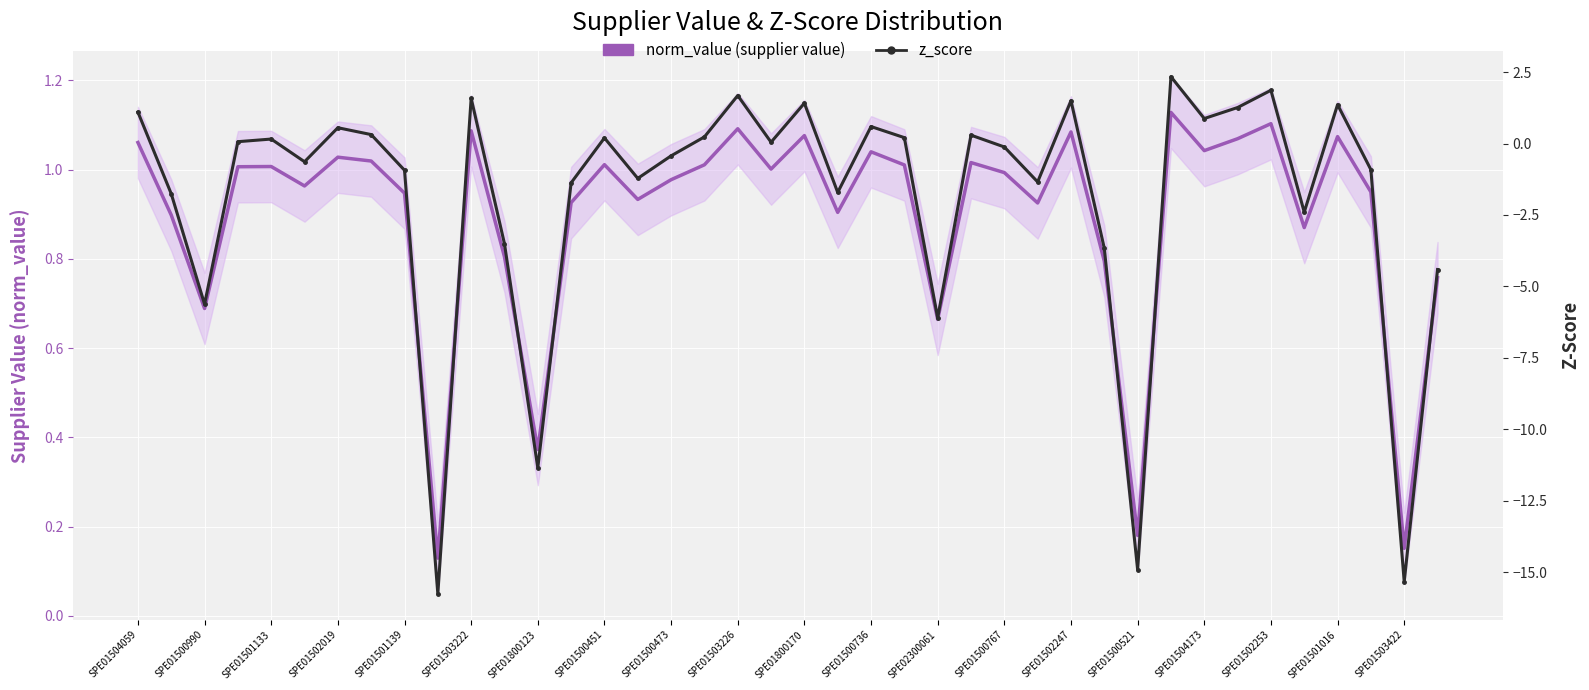

At which label does z_score first exceed 0?

SPE01504059